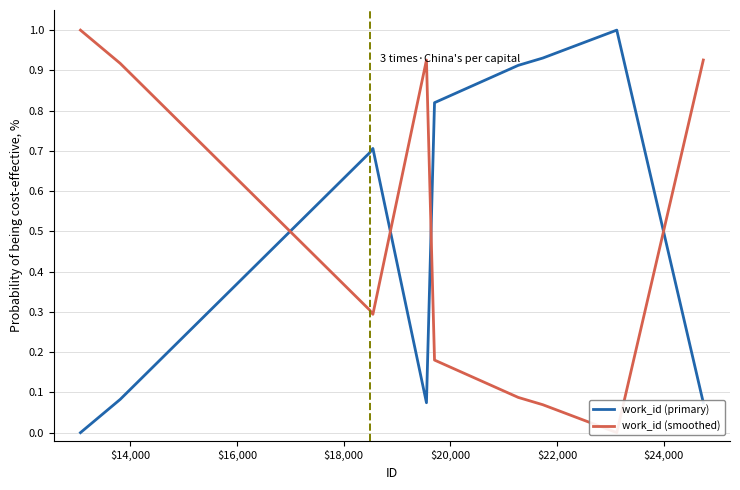

List the series in order of their peak value, highest first.

work_id (primary), work_id (smoothed)